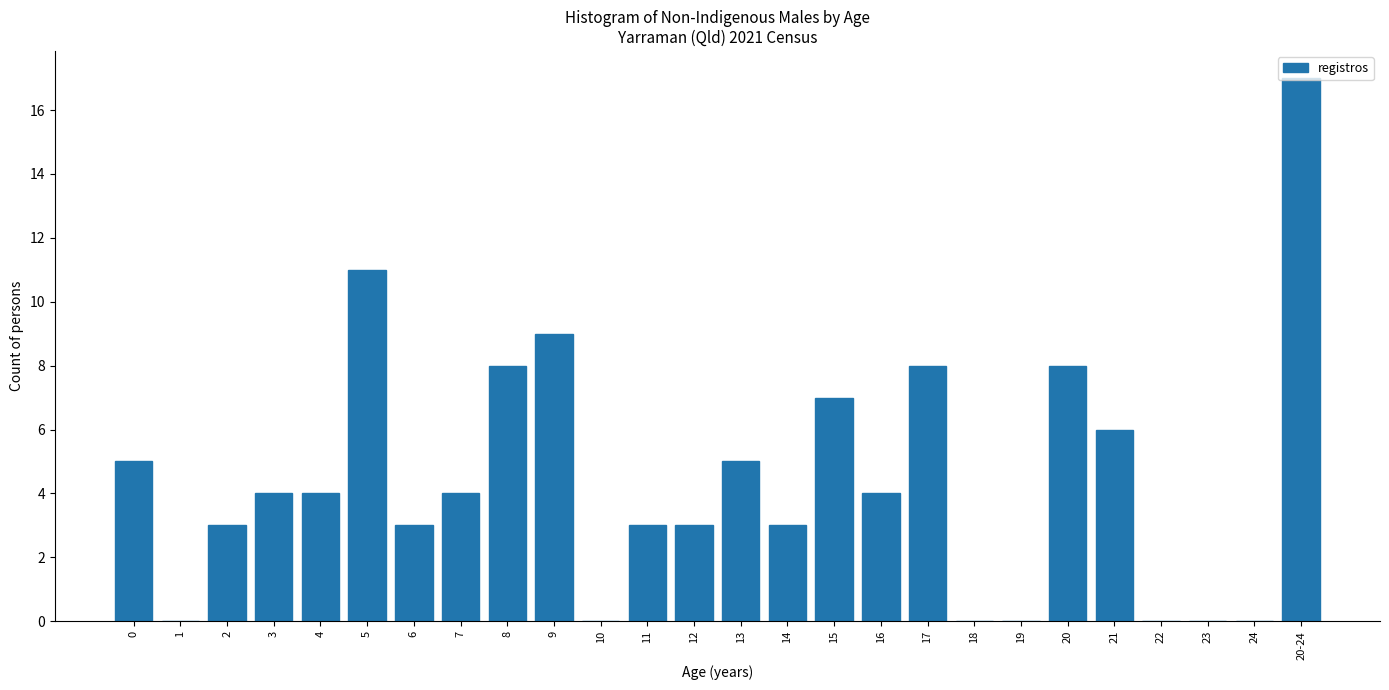

The chart shows a value of 8 at 23. True or false?

False